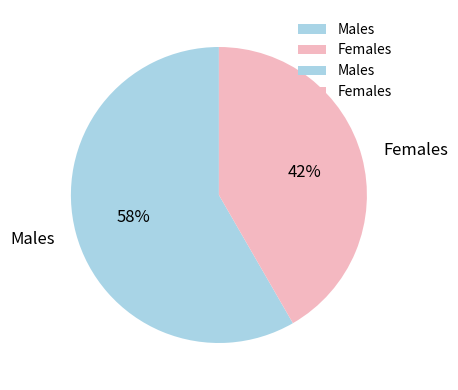

To the nearest percent, what is the combined percentage of Females and Males?

100%